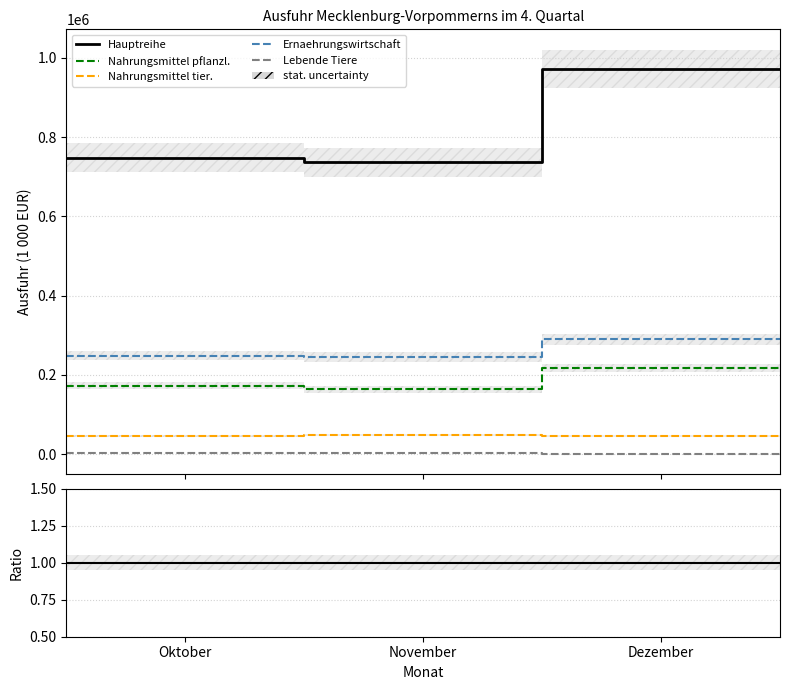

Where is Ausfuhr gesamt nearest to the value 854033?

Oktober